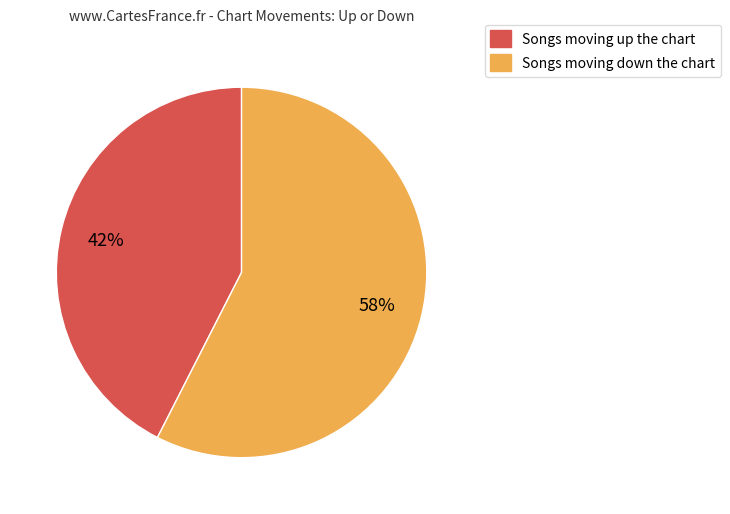

Does any single category account for the majority?

Yes